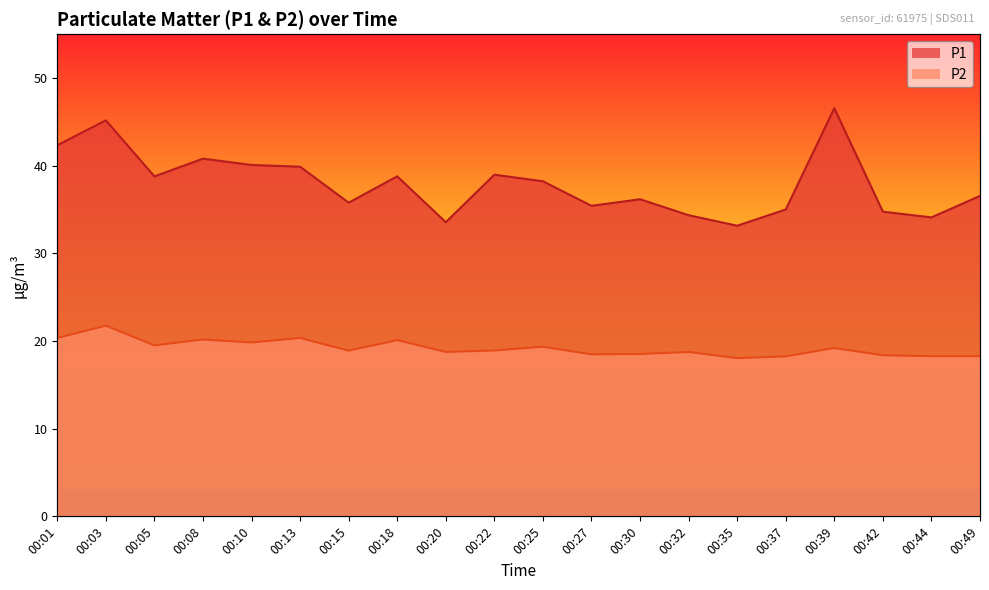

What is the value of the P2 point at the 13th from the left?

18.5